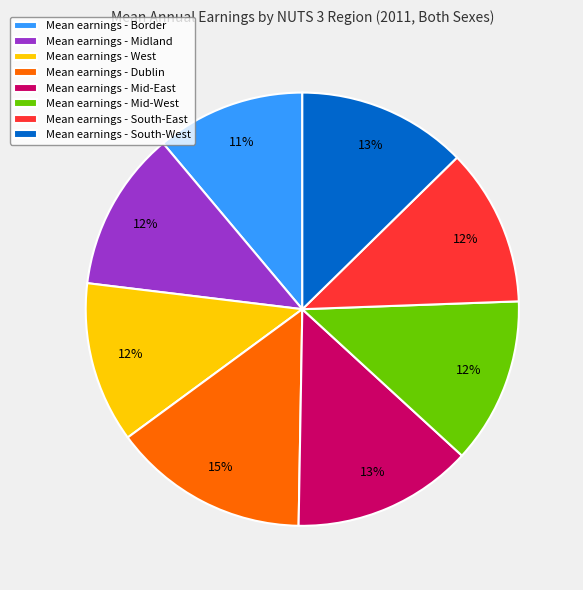

What is the ratio of the value at Mean earnings - Border to the value at Mean earnings - Midland?

0.9